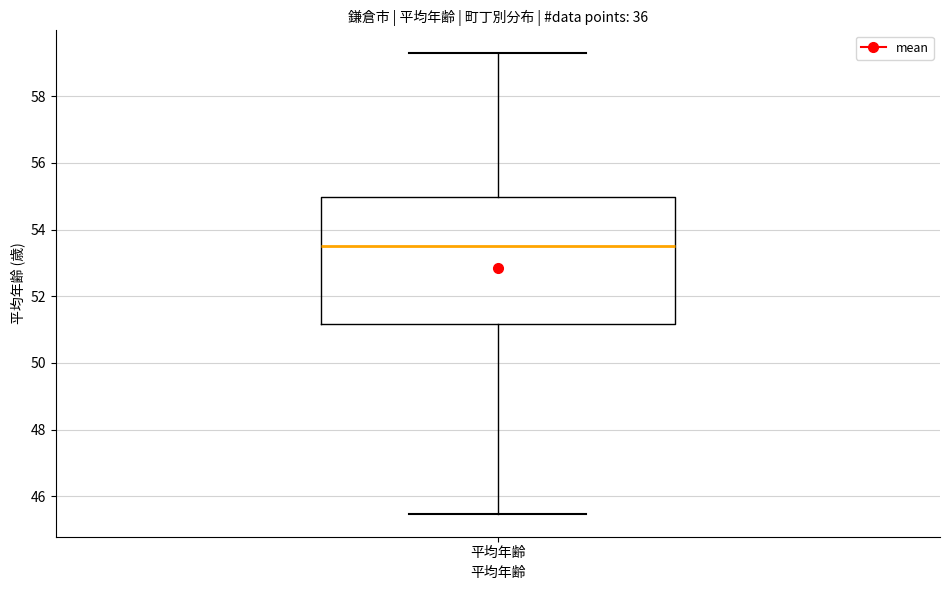

Where does the upper whisker of the box for 平均年齢 end on the y-axis? The values are not printed on the chart, so give them approximately, as read against the axis.

59.2